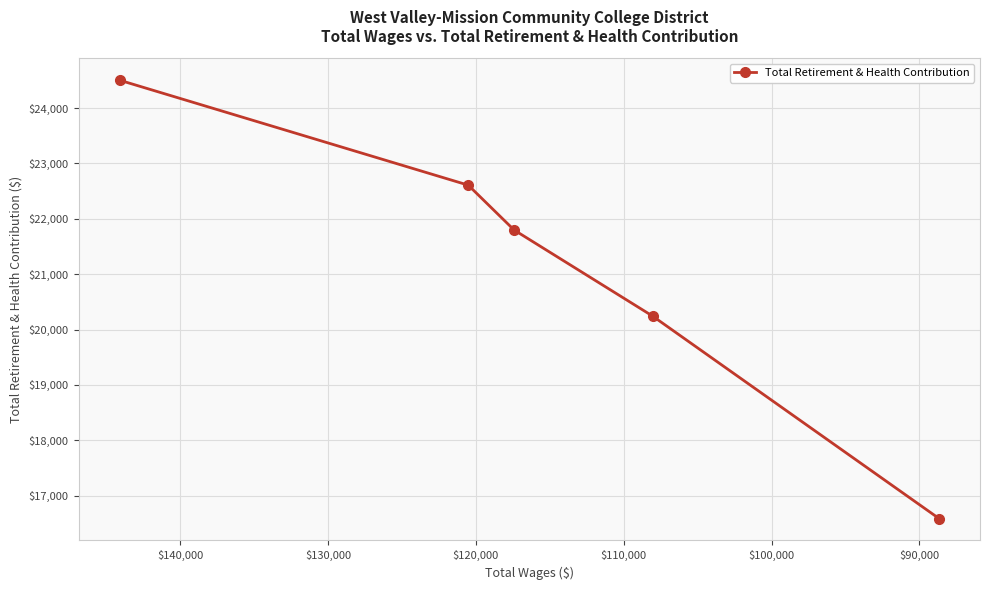

What is the sum of the values at $120,000 and $90,000?

39195